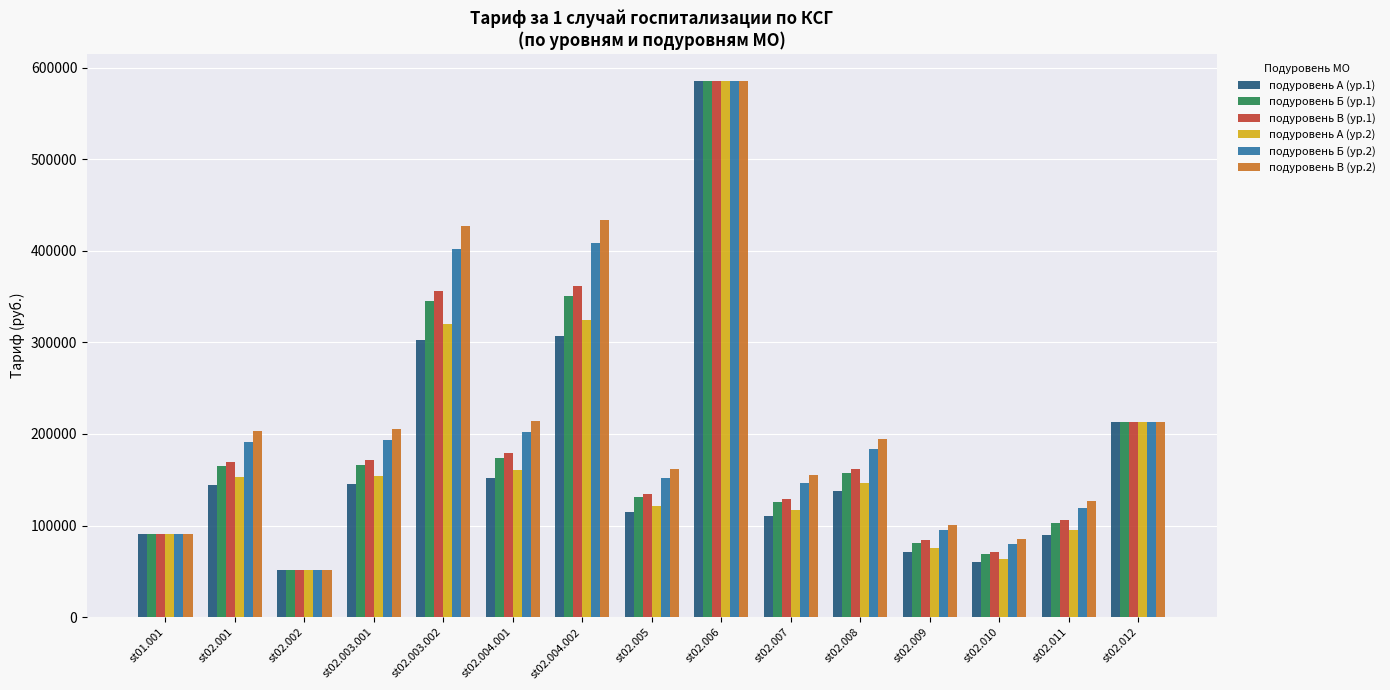

At which label does подуровень Б (ур.2) reach its peak?

st02.006